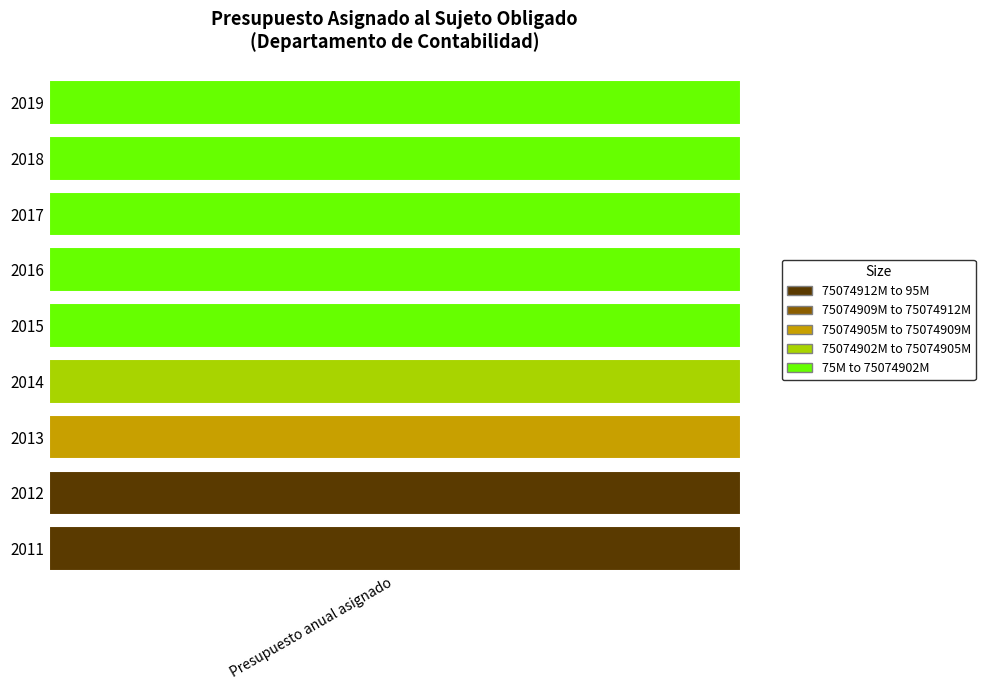

How many values exceed 89252147?

4